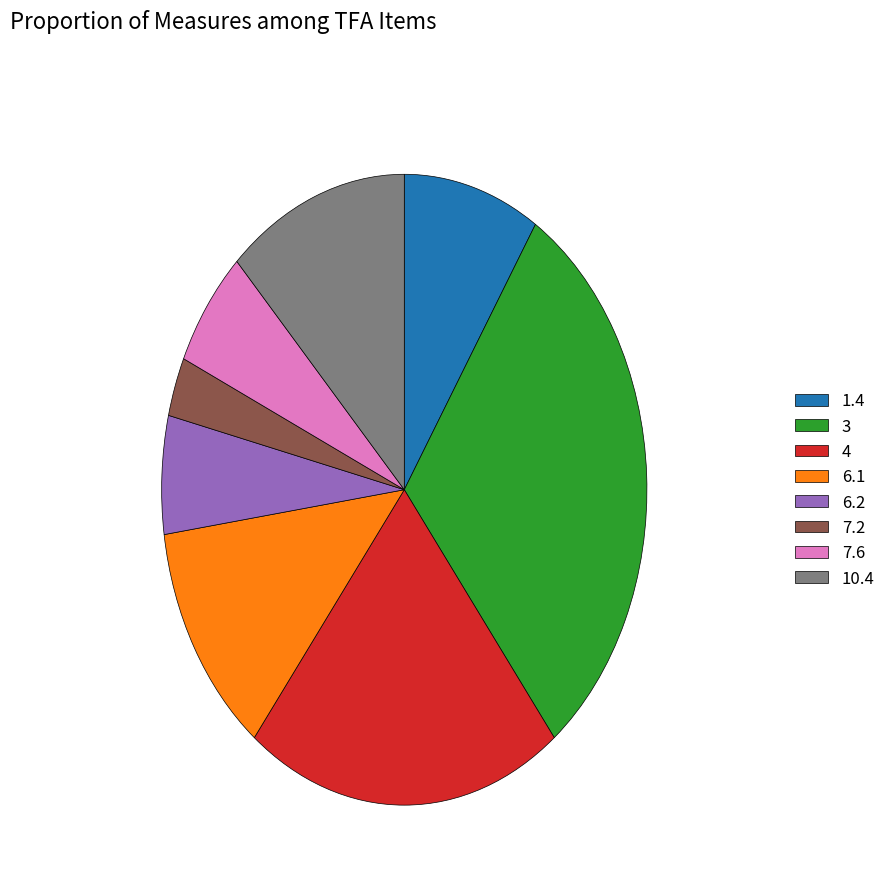

The 3 slice represents 30% of the pie. True or false?

True